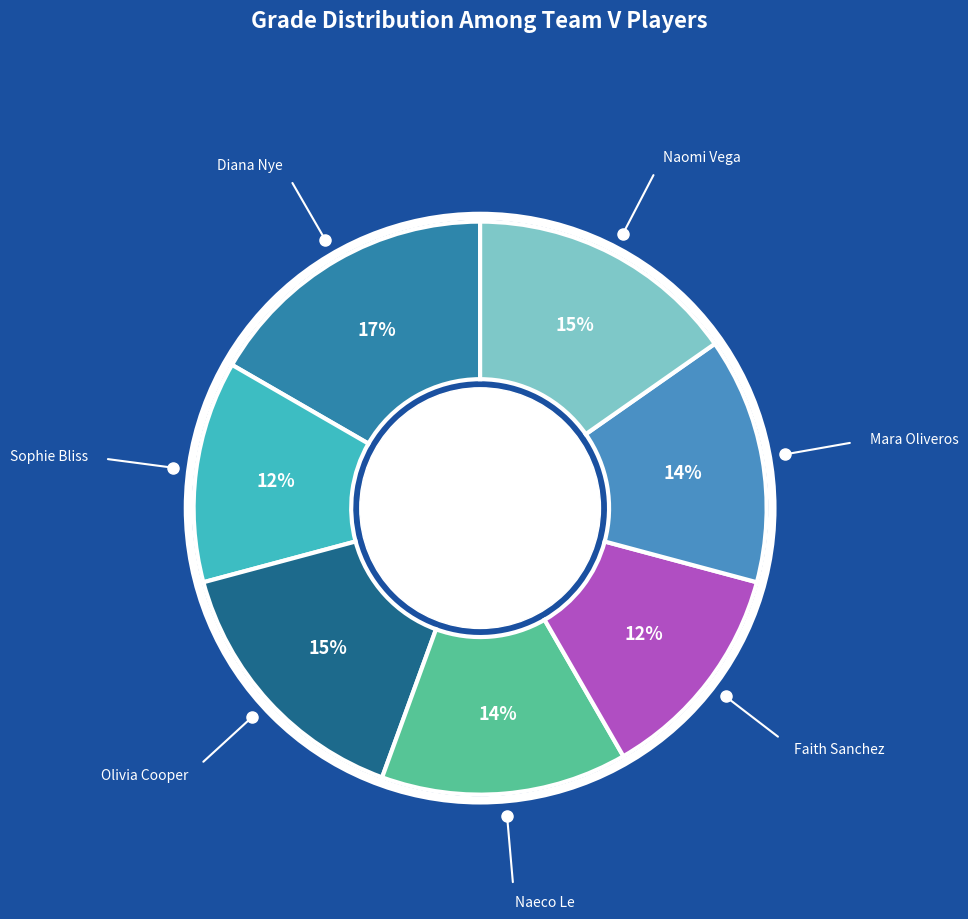

Which slice is the largest?

Diana Nye